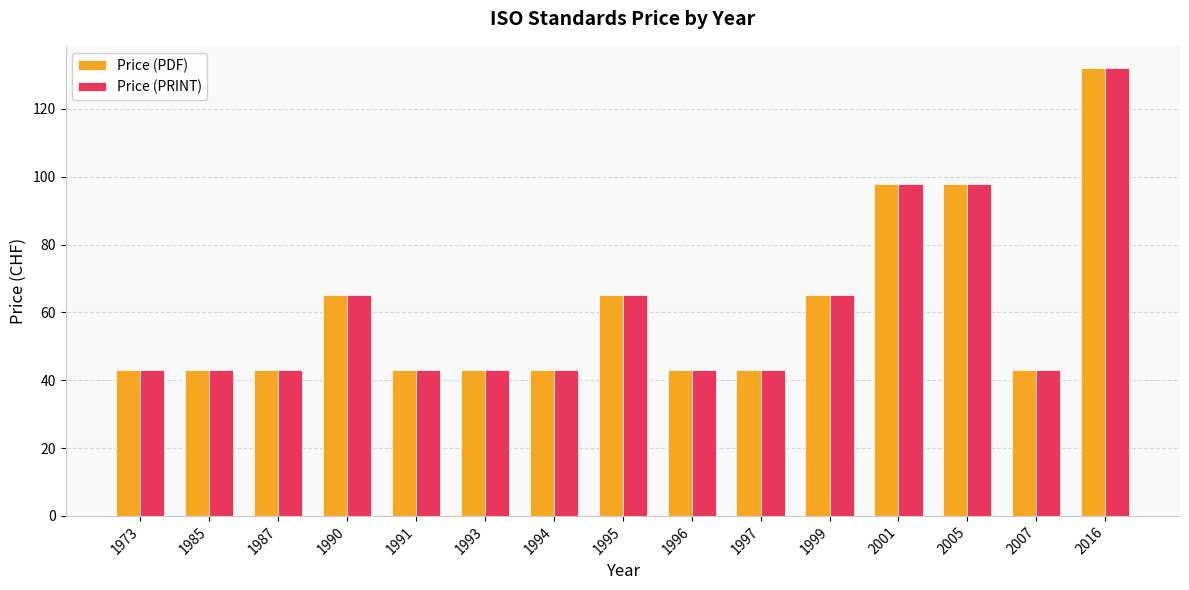

The value of Price (PRINT) at 1973 is 43. True or false?

True